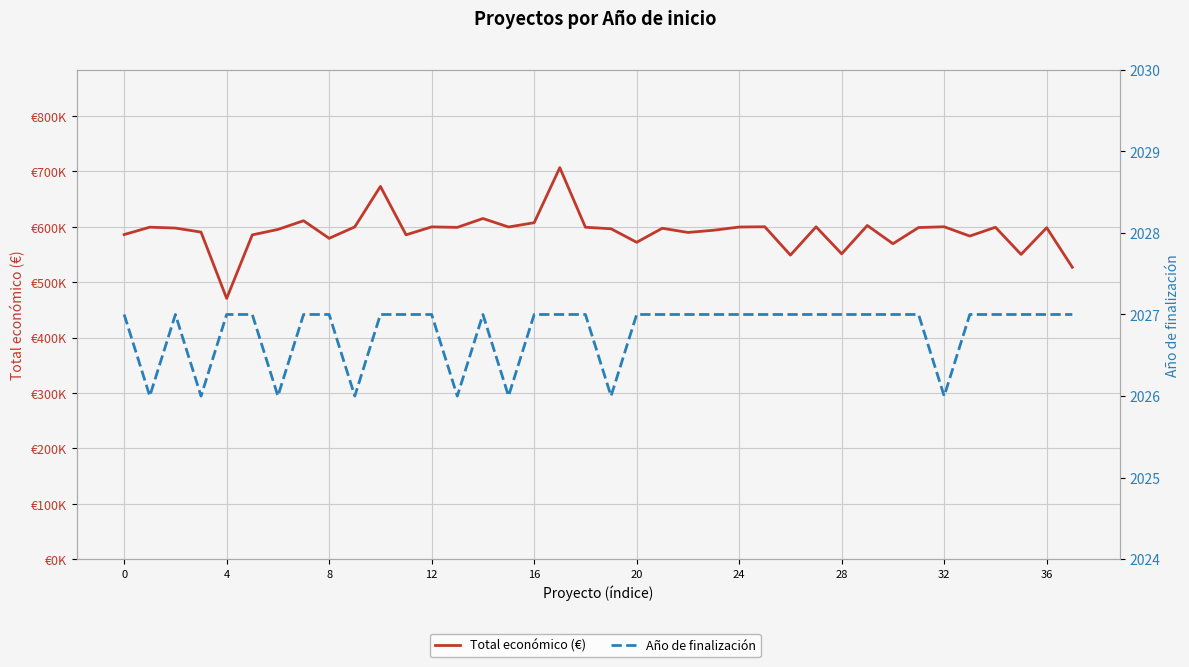

How many lines are shown in the chart?

2